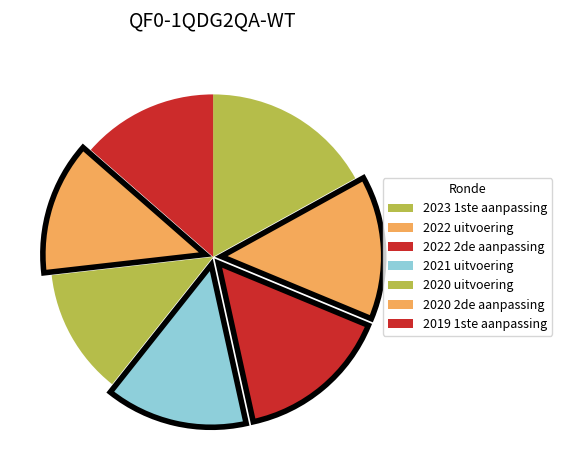

Count the number of slices in the pie.

7